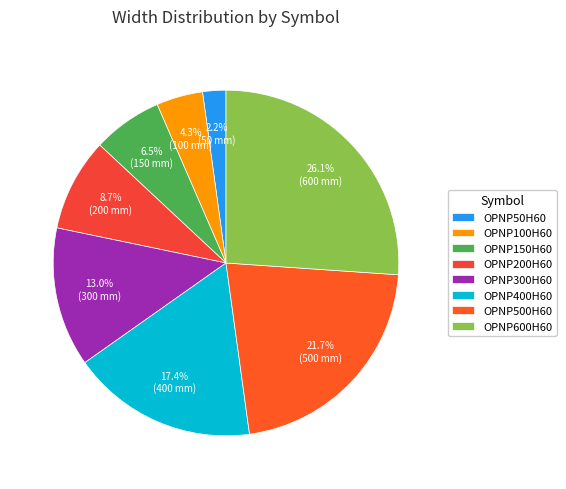

What is the largest slice in the pie chart?

OPNP600H60